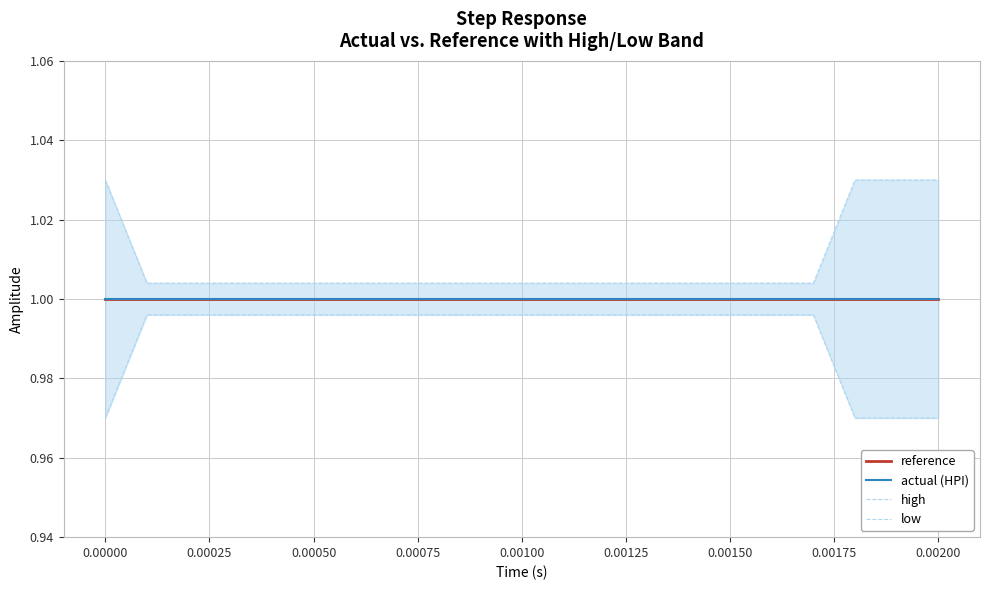

What is the greatest value displayed?

1.0